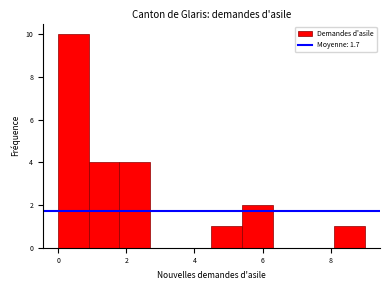

What is the height of the bar covering 5.4 to 6.3 on the x-axis? Neither the bar edges nor the heights are printed on the chart, so give them approximately, as read against the axes.

2